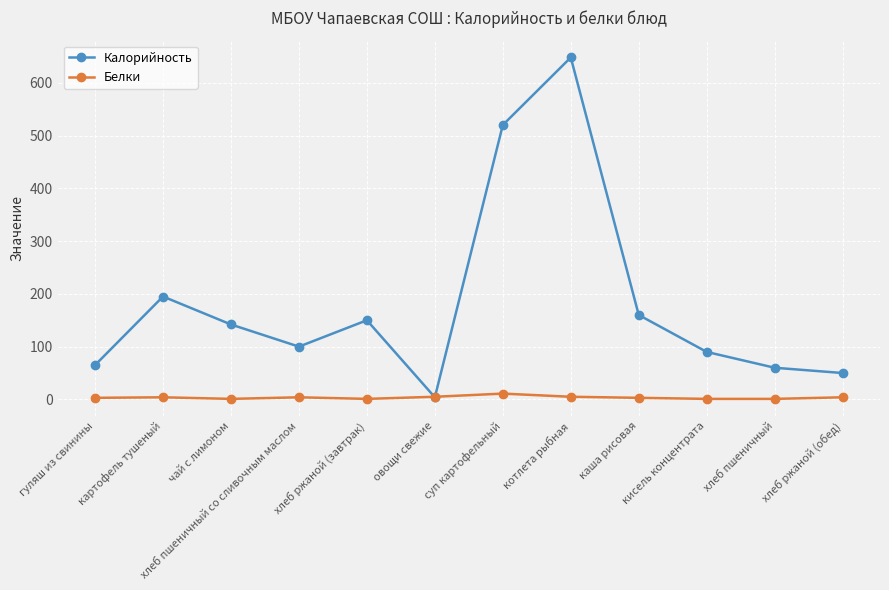

Which series has the largest range (max minus min)?

Калорийность